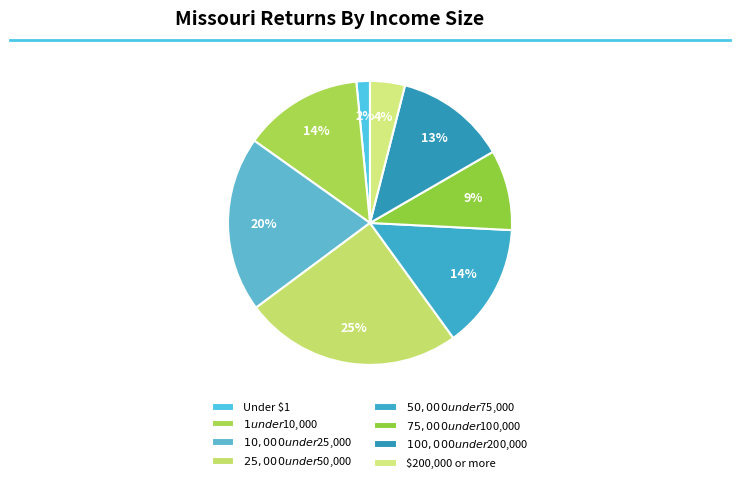

Which slice is the smallest?

Under $1